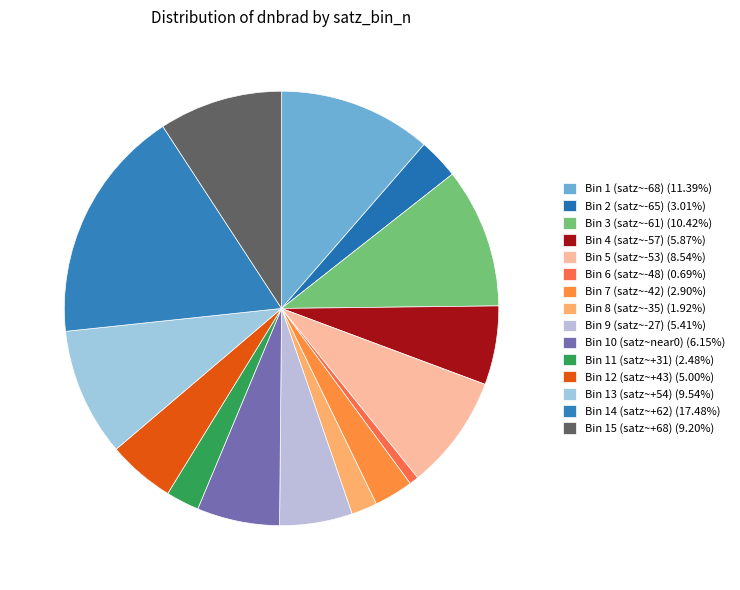

Count the number of slices in the pie.

15